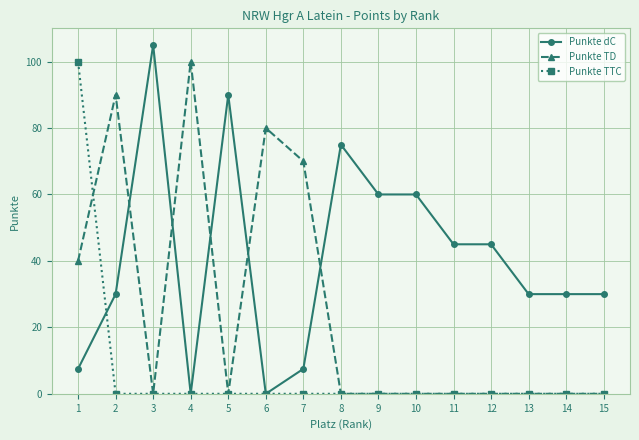

How many data points does each series have?

15